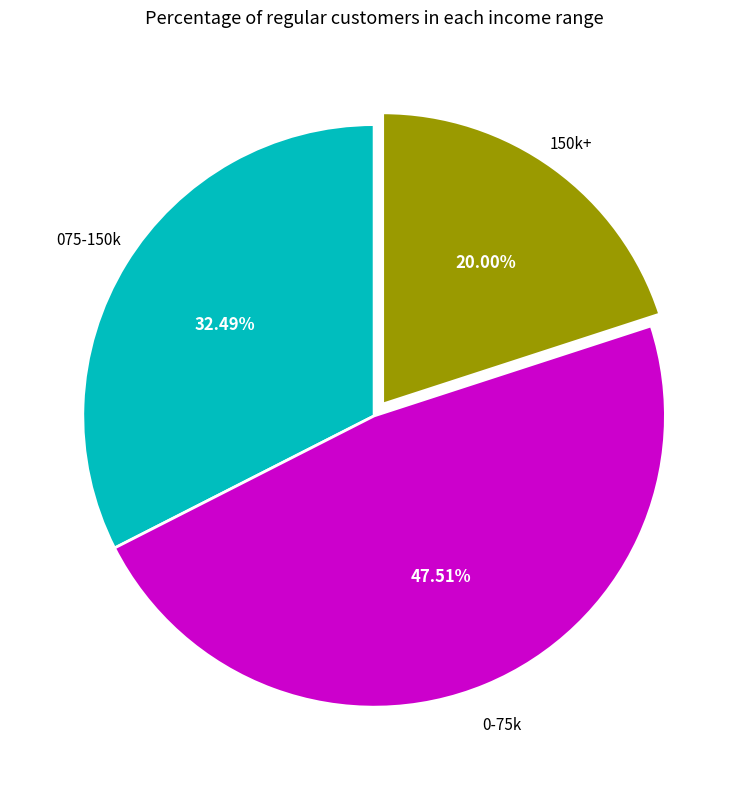

Does any single category account for the majority?

No